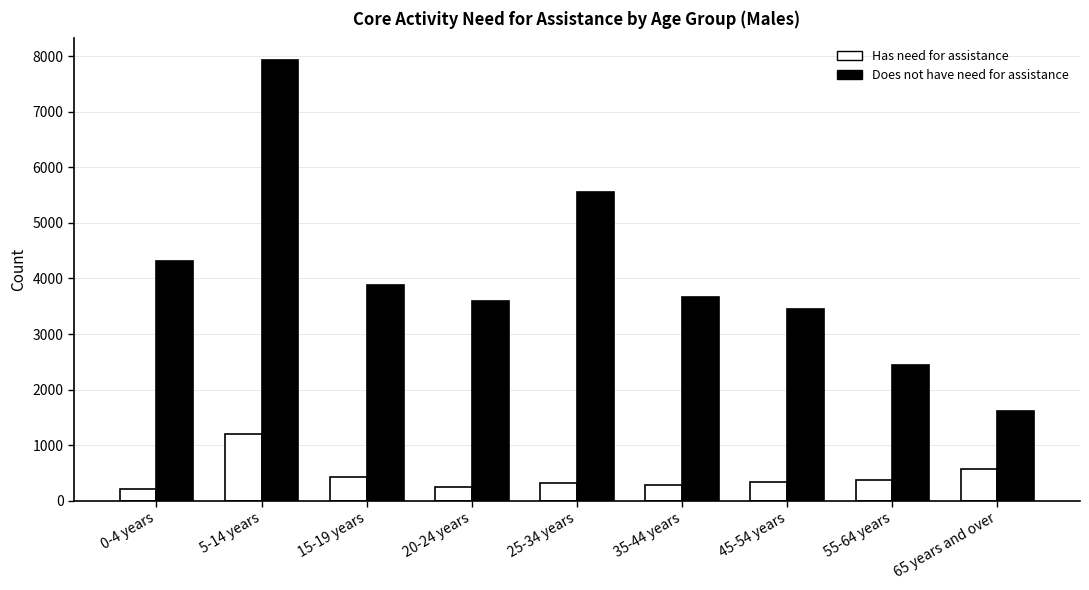

What is the label of the 7th bar from the right?

15-19 years